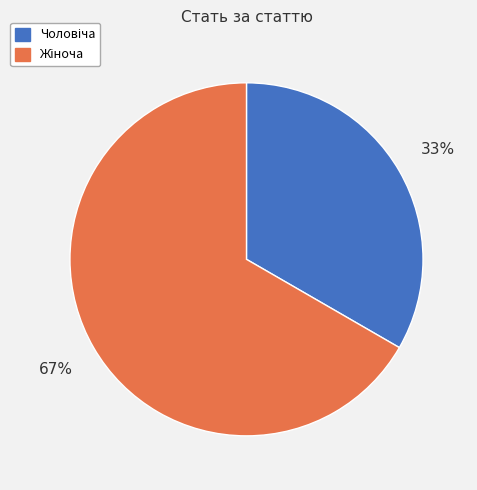

Is there a majority slice in this chart?

Yes